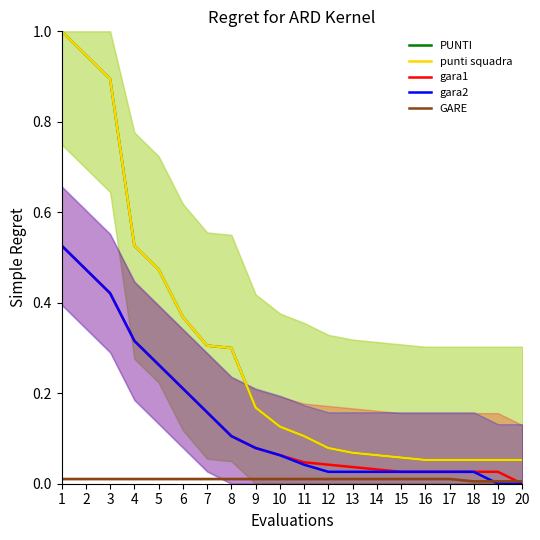

True or false: PUNTI has more than 0 points higher than both neighbors.

False